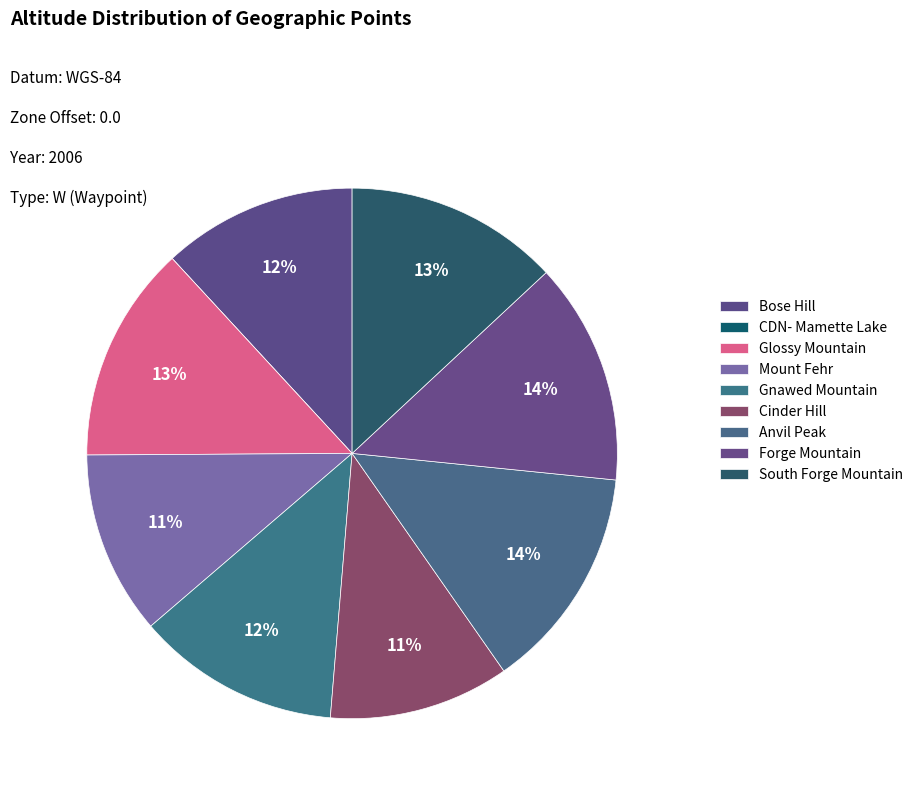

How many slices are in this pie chart?

9